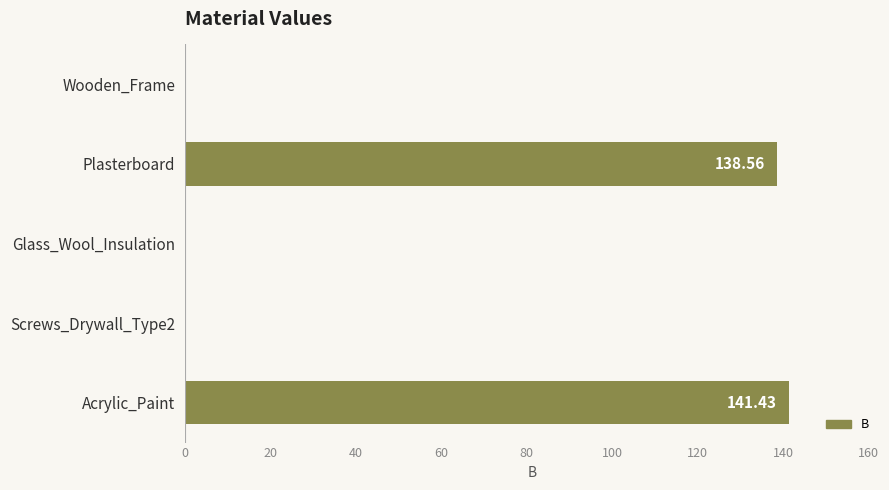

What is the ratio of the value at Plasterboard to the value at Acrylic_Paint?

1.0